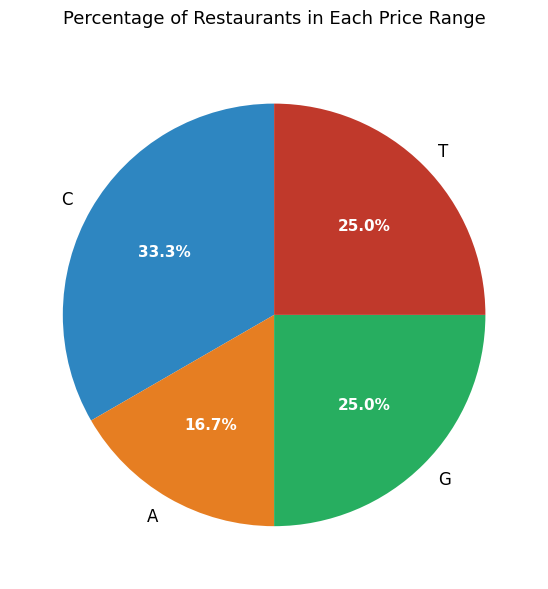

How many segments does this pie chart have?

4